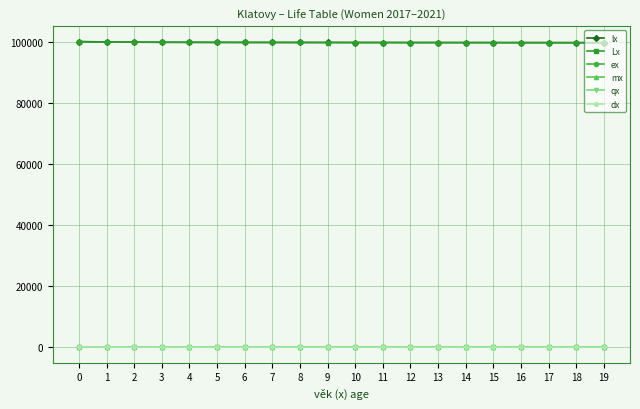

What is the sum of all dx values?

391.8